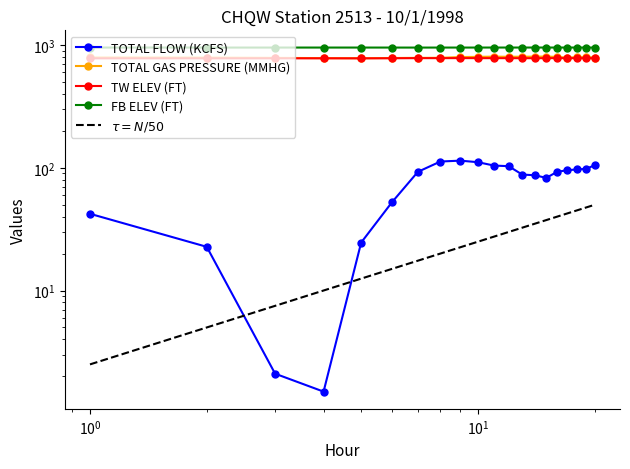

What is the lowest value of the FB ELEV (FT) series?

954.5